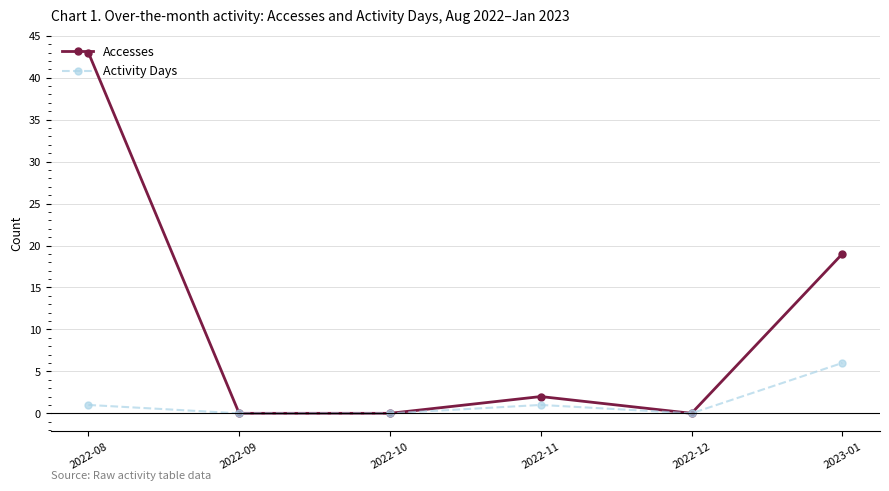

At which label does Activity Days reach its peak?

2023-01